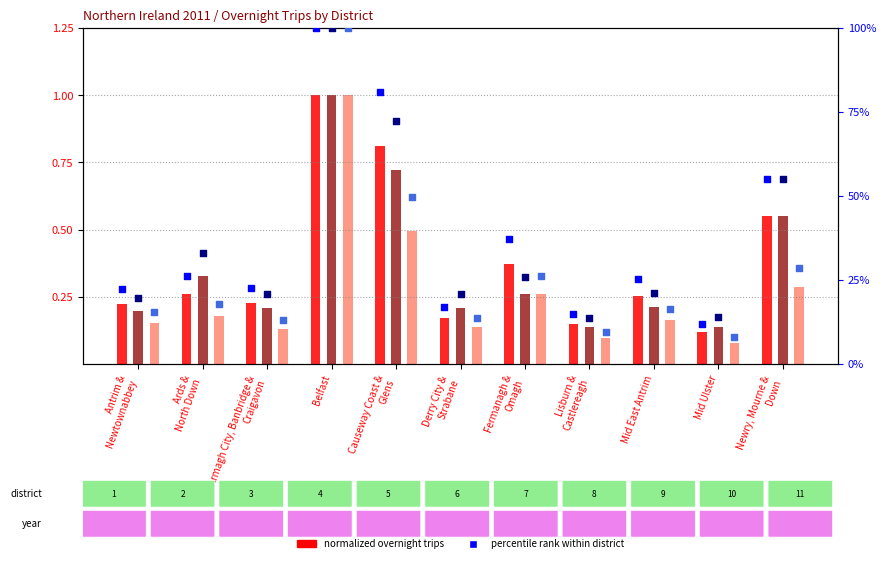

Is the value of Trips percentile at Ards &
North Down greater than the value of Nights (norm.) at Antrim &
Newtownabbey?

Yes